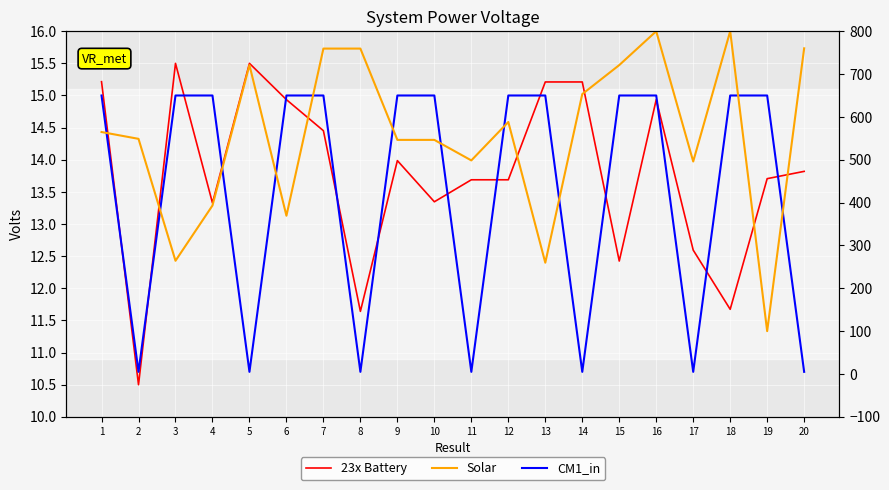

Which series has the largest range (max minus min)?

Solar